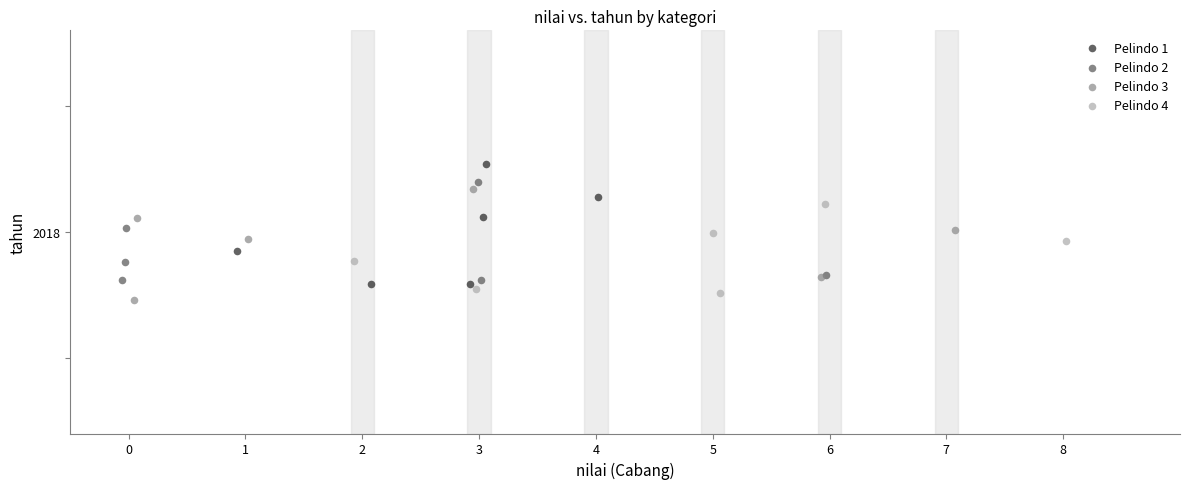

What are all the series names shown in the legend?

Pelindo 1, Pelindo 2, Pelindo 3, Pelindo 4